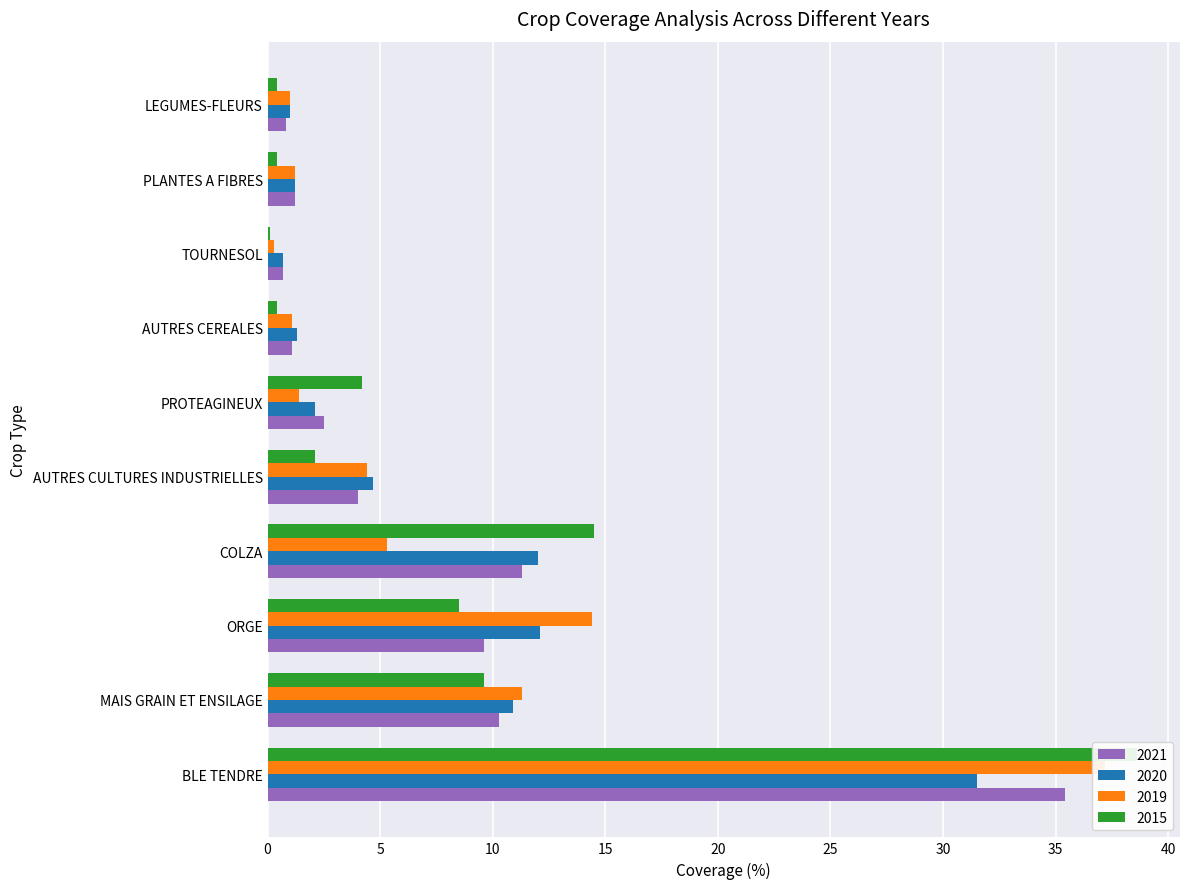

What is the difference between the maximum and minimum values in the 2019 series?

36.9